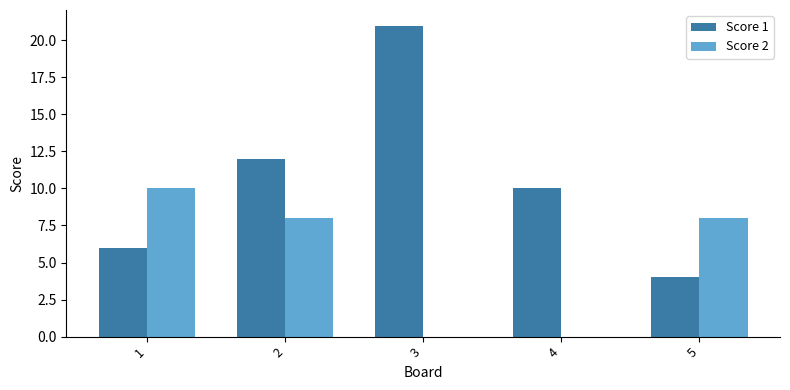

What is the total value across all series at 1?

16